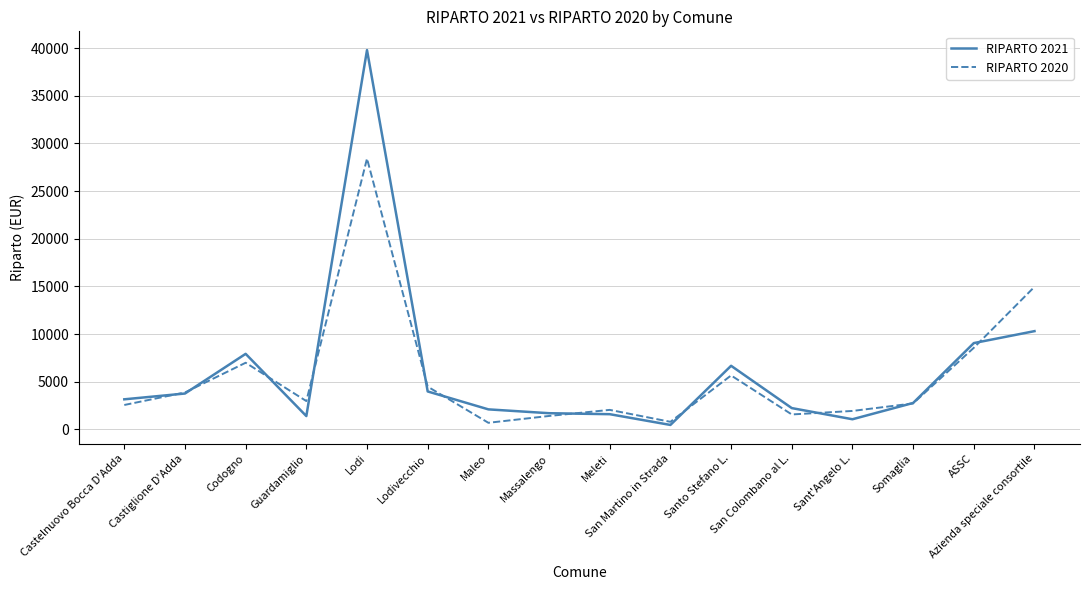

What is the average value of the RIPARTO 2021 series?

6130.8